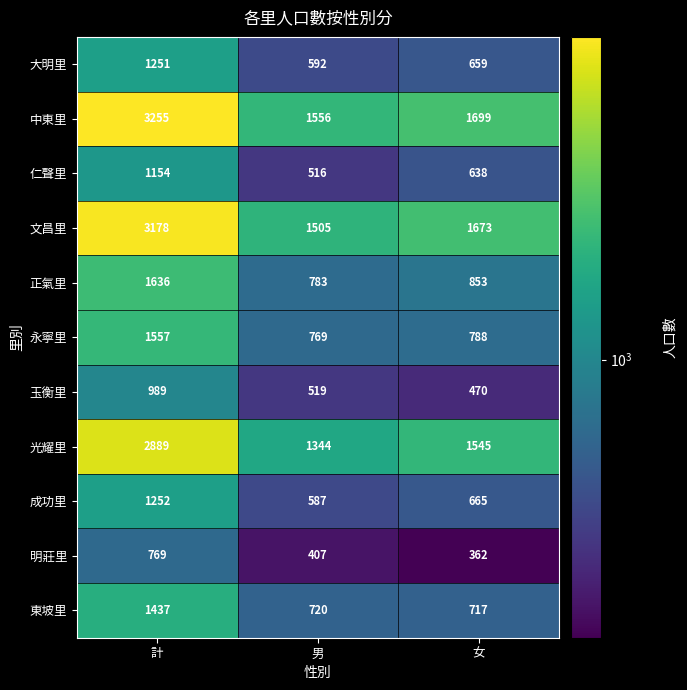

True or false: 東坡里 has a value of 720 at 男.

True